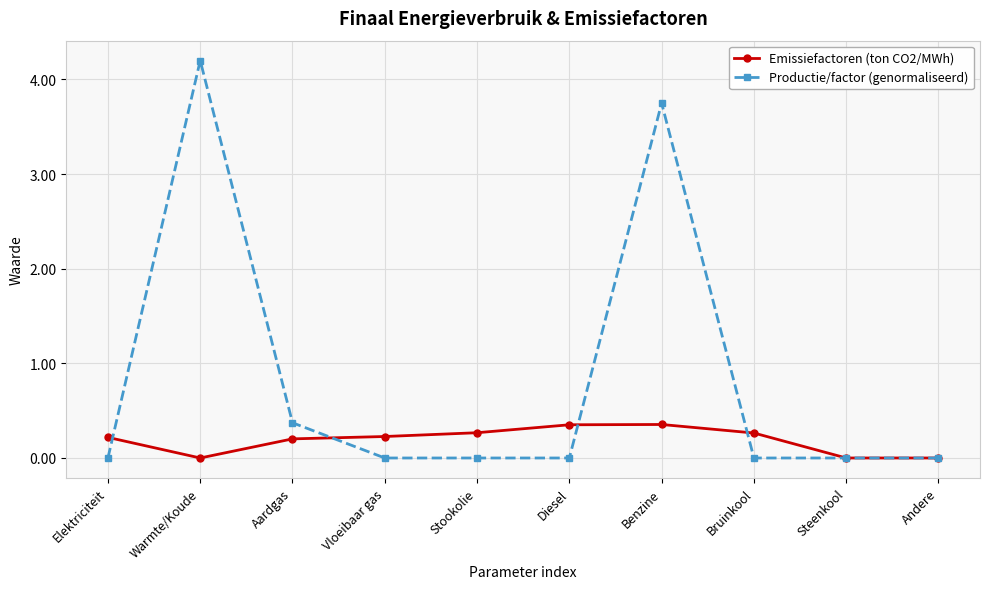

True or false: Productie/factor (genormaliseerd) has more than 0 points higher than both neighbors.

True